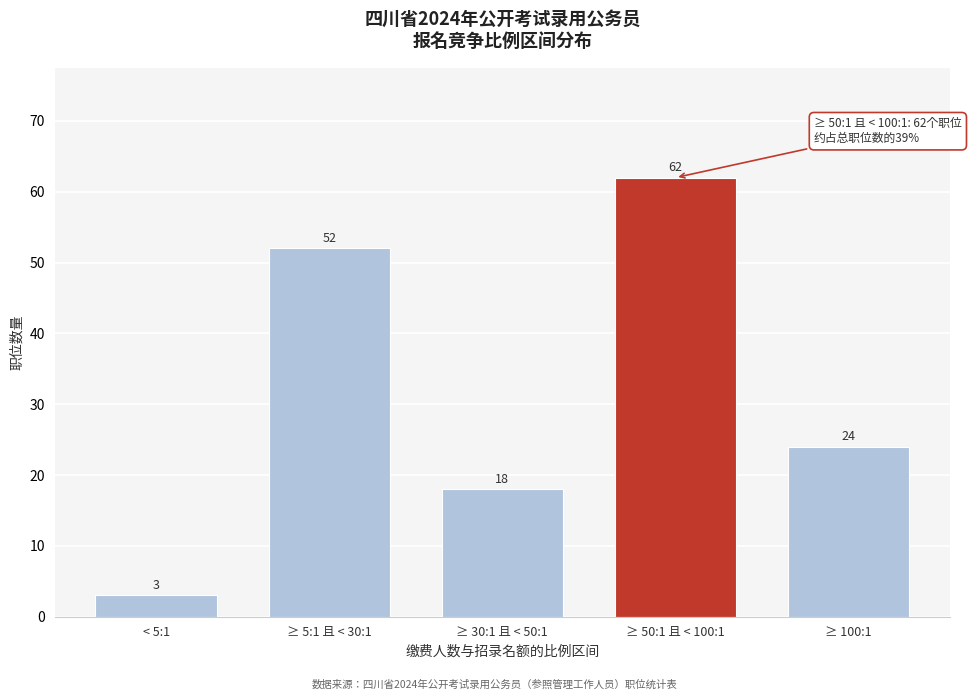

Reading left to right, what are all the values shown in this chart?

3	52	18	62	24